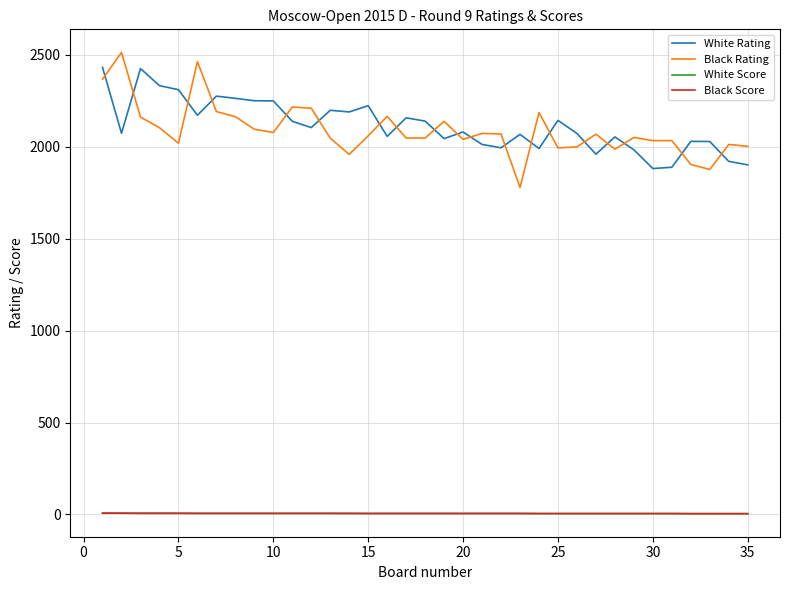

What is the greatest value displayed?

2514.0